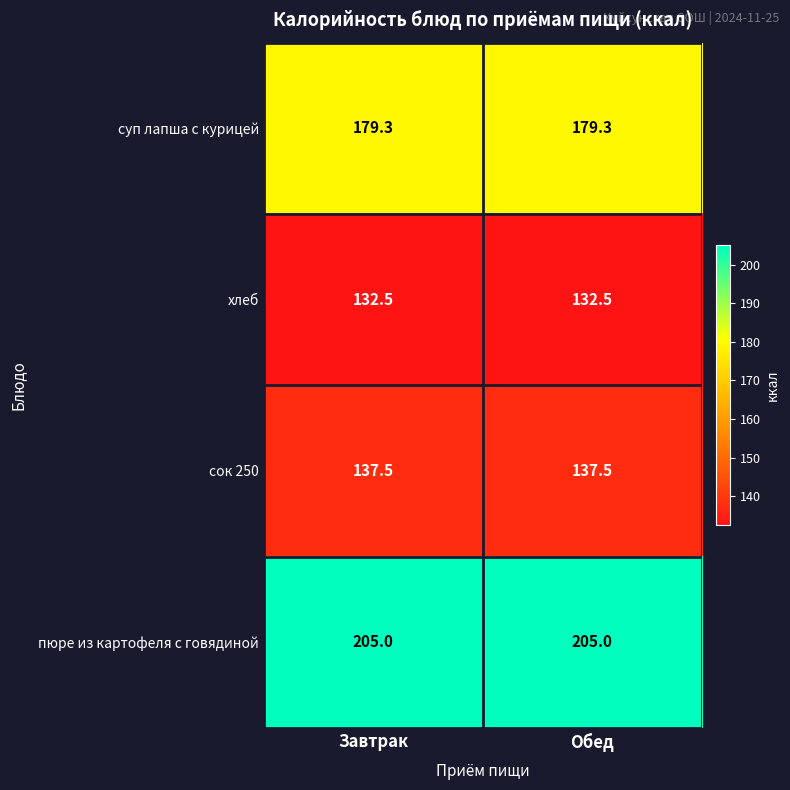

What is the difference between the highest and lowest values at Завтрак?

72.5